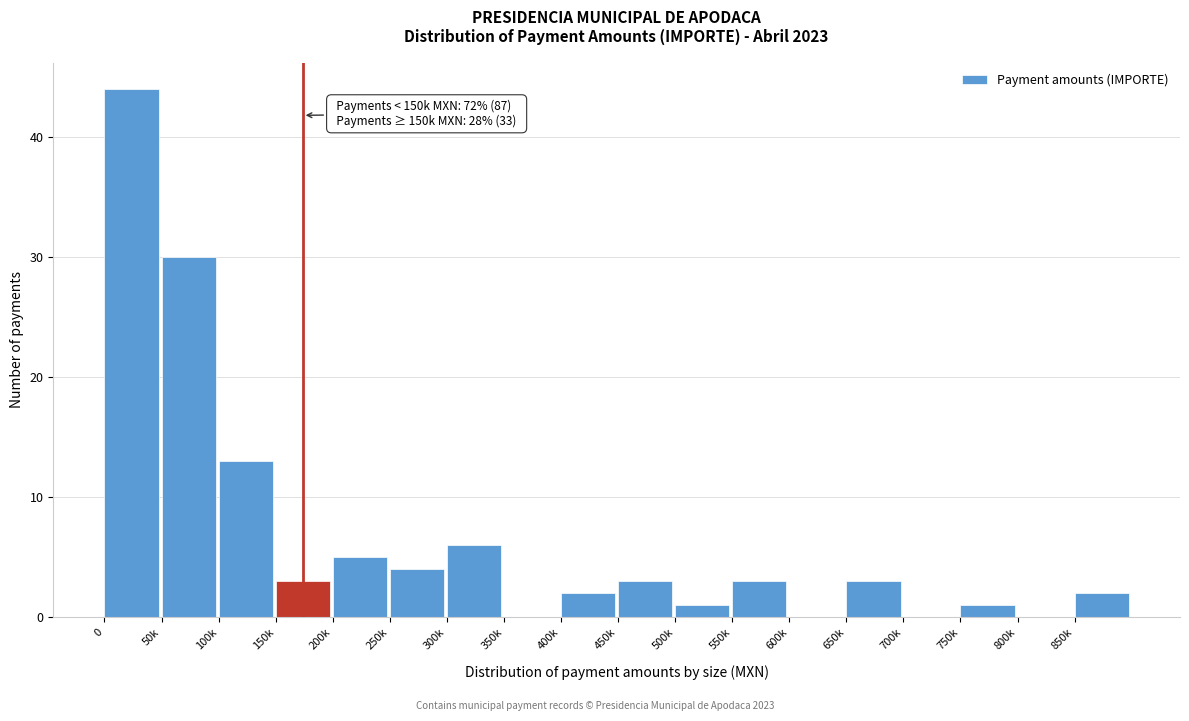

Reading left to right, transcribe all the data shown in this chart.

0=44	50k=30	100k=13	150k=3	200k=5	250k=4	300k=6	350k=0	400k=2	450k=3	500k=1	550k=3	600k=0	650k=3	700k=0	750k=1	800k=0	850k=2